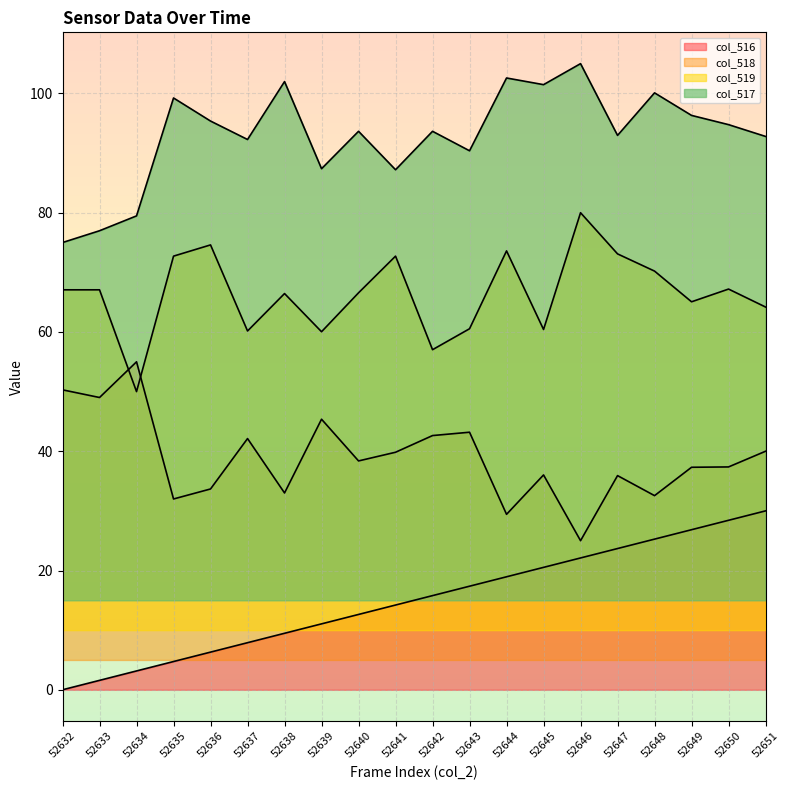

Which series changed the most between 52642 and 52647?

col_519